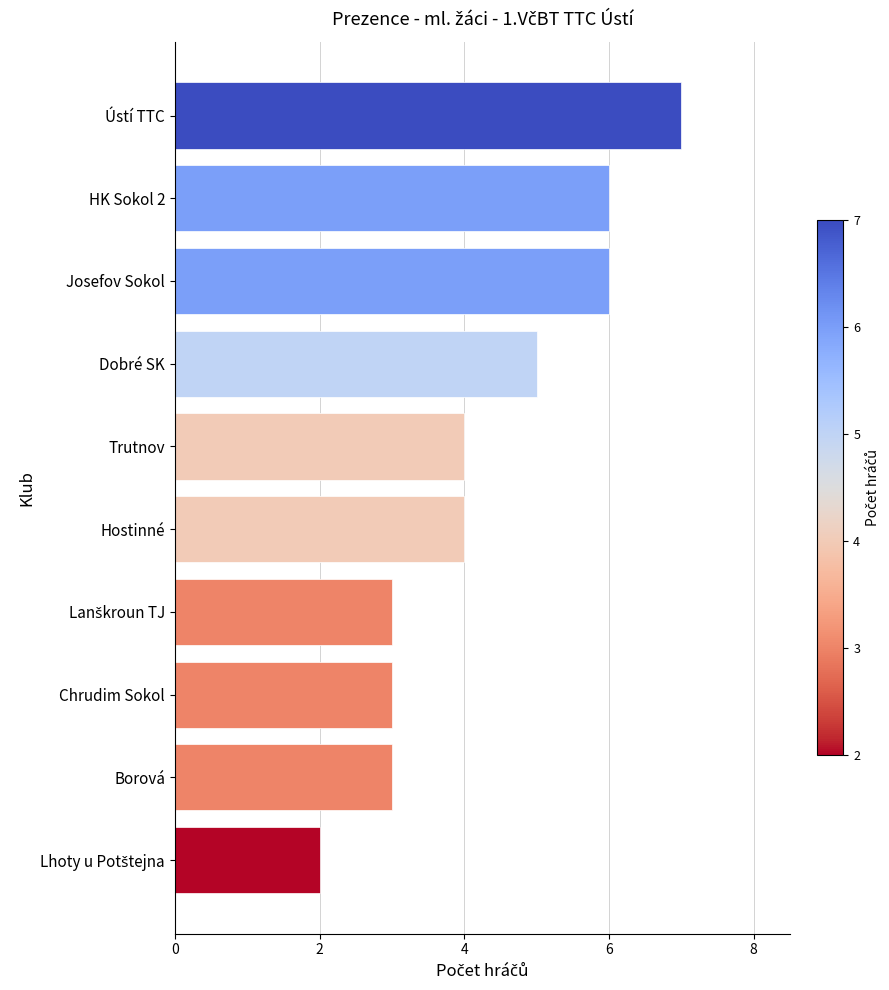

Count the number of categories in the chart.

10